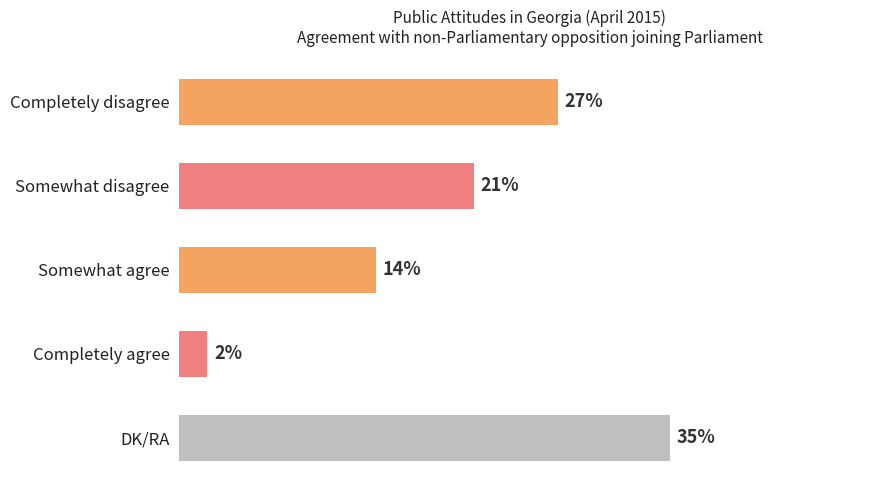

Rank the categories by value from lowest to highest.

Completely agree, Somewhat agree, Somewhat disagree, Completely disagree, DK/RA